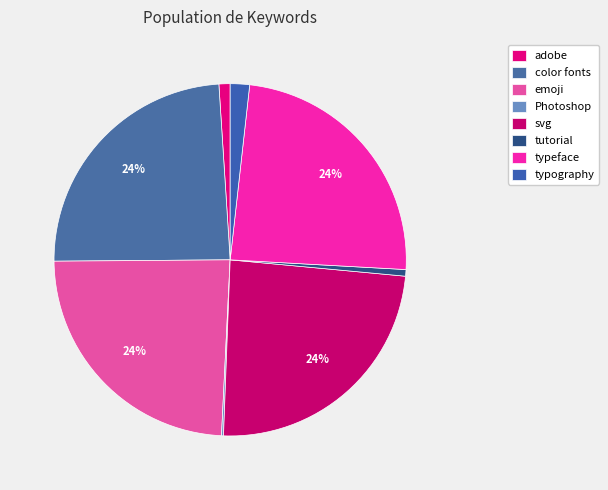

Which slice is the smallest?

Photoshop